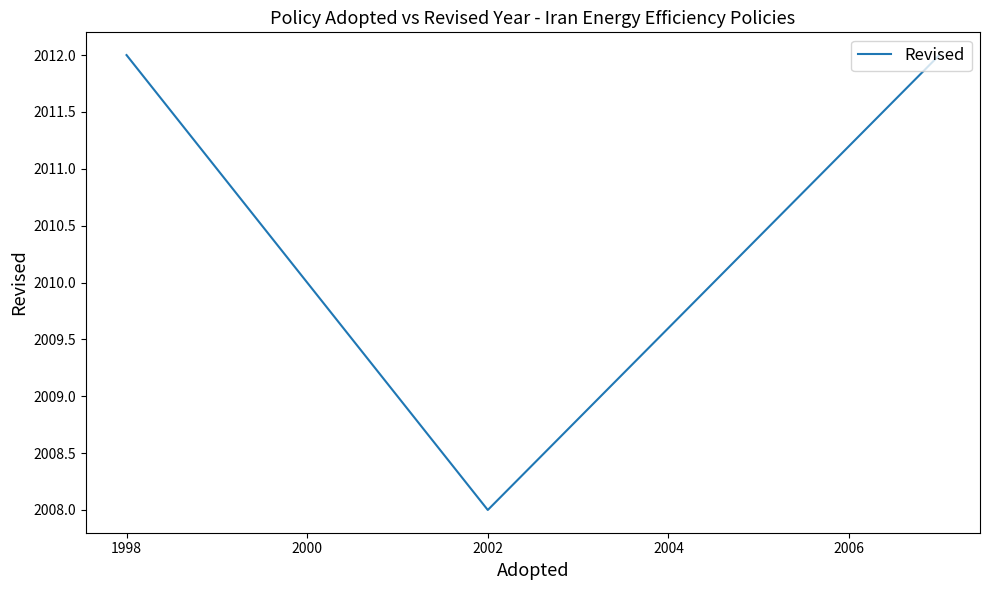

Count the number of categories in the chart.

3